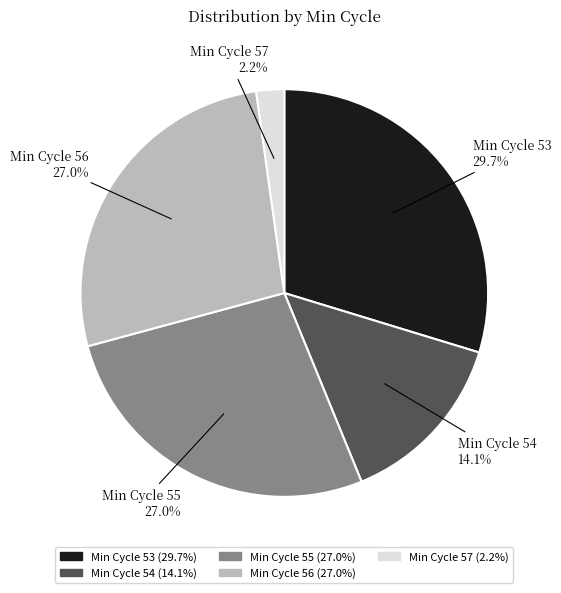

Is there a majority slice in this chart?

No